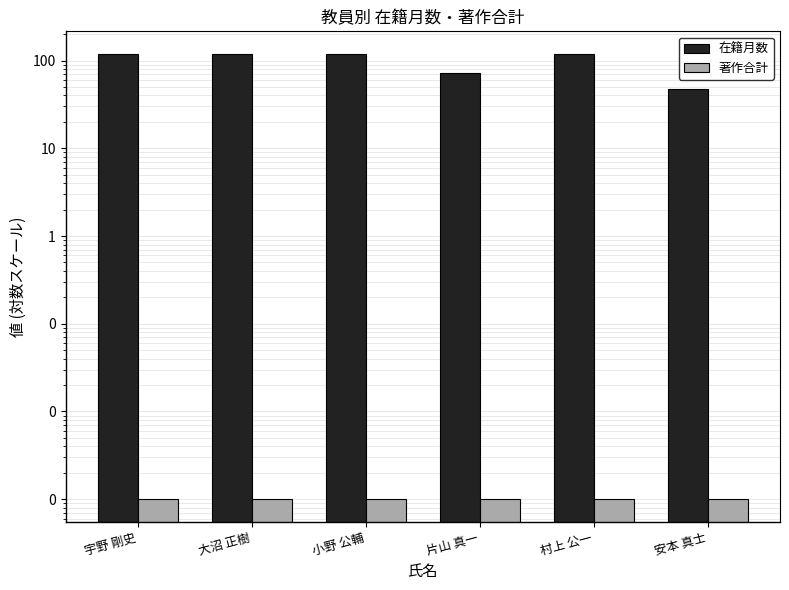

How many groups of bars are there?

6